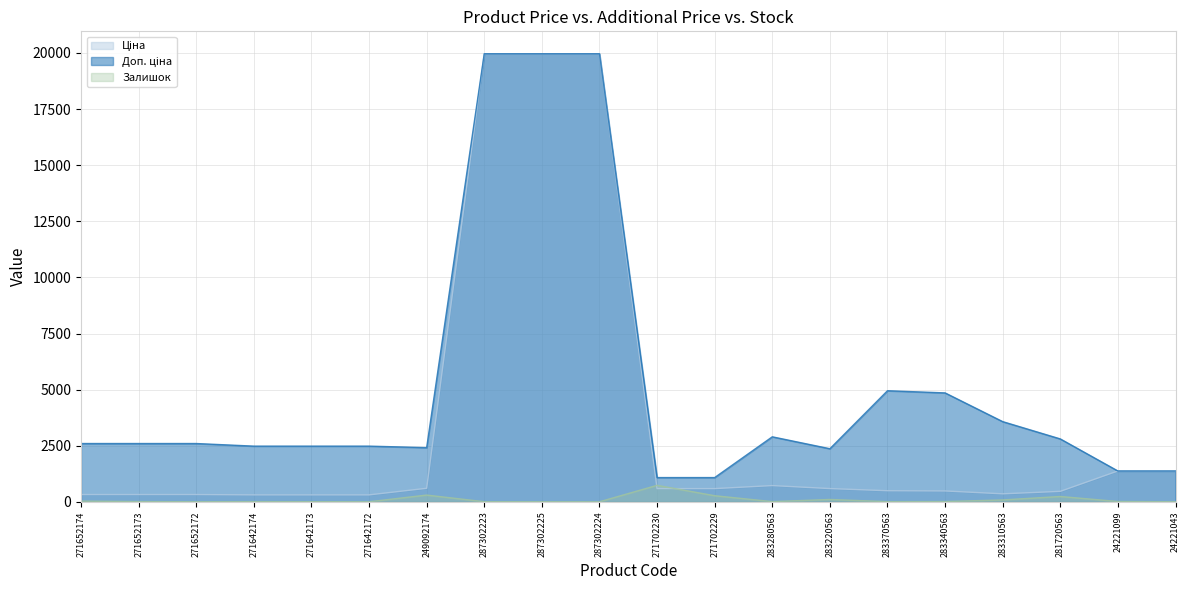

Between which two adjacent categories do Ціна and Доп. ціна first intersect?

281720563 and 24221099